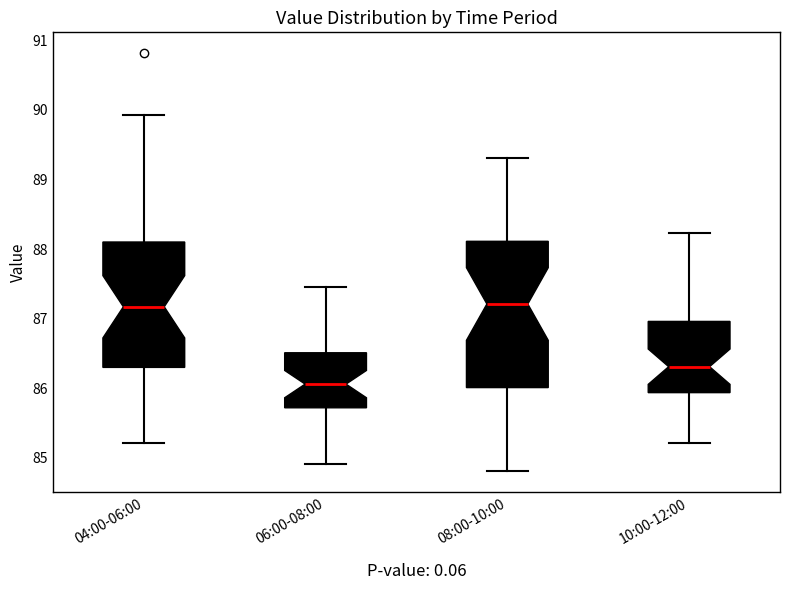

Reading left to right, transcribe this box plot: for each box, give where its median line is, the range the box spans, and where its two whiskers end, as read against the y-axis. The values are not printed on the chart, so give them approximately, as read against the axis.

04:00-06:00: median 87.2, box 86.3 to 88.1, whiskers 85.2 to 89.9
06:00-08:00: median 86.1, box 85.7 to 86.5, whiskers 84.9 to 87.5
08:00-10:00: median 87.2, box 86.0 to 88.1, whiskers 84.8 to 89.3
10:00-12:00: median 86.3, box 85.9 to 87.0, whiskers 85.2 to 88.2